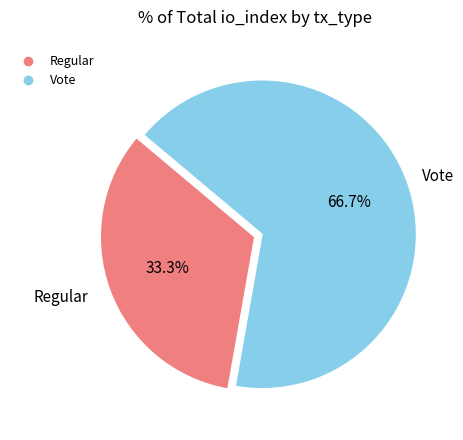

To the nearest percent, what is the combined percentage of Regular and Vote?

100%